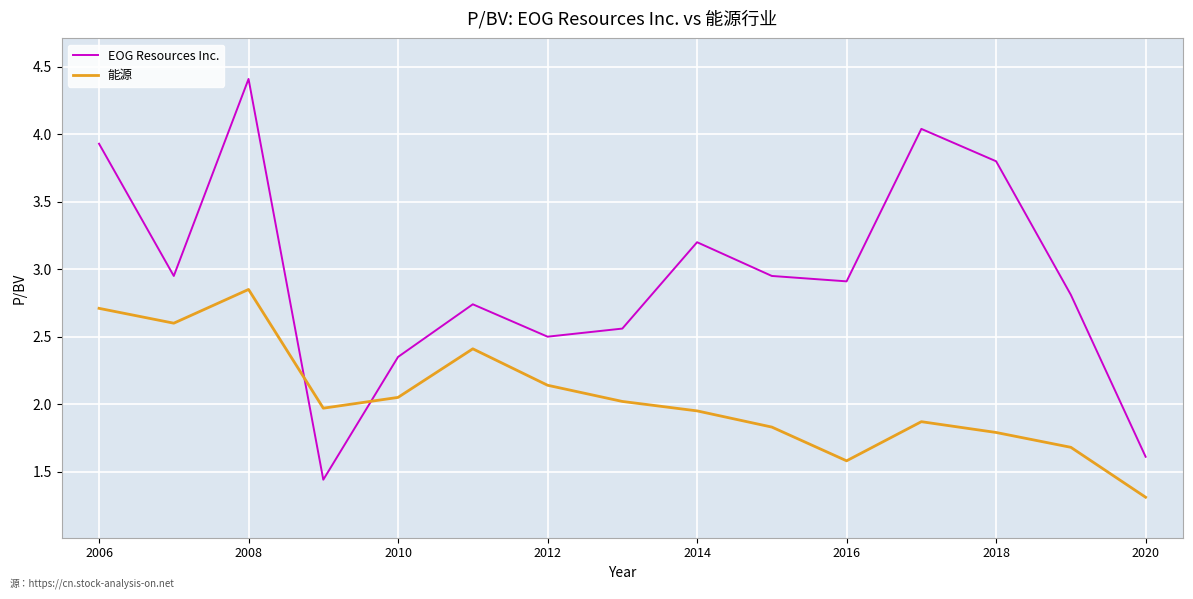

True or false: 能源 and EOG Resources Inc. intersect in this chart.

True